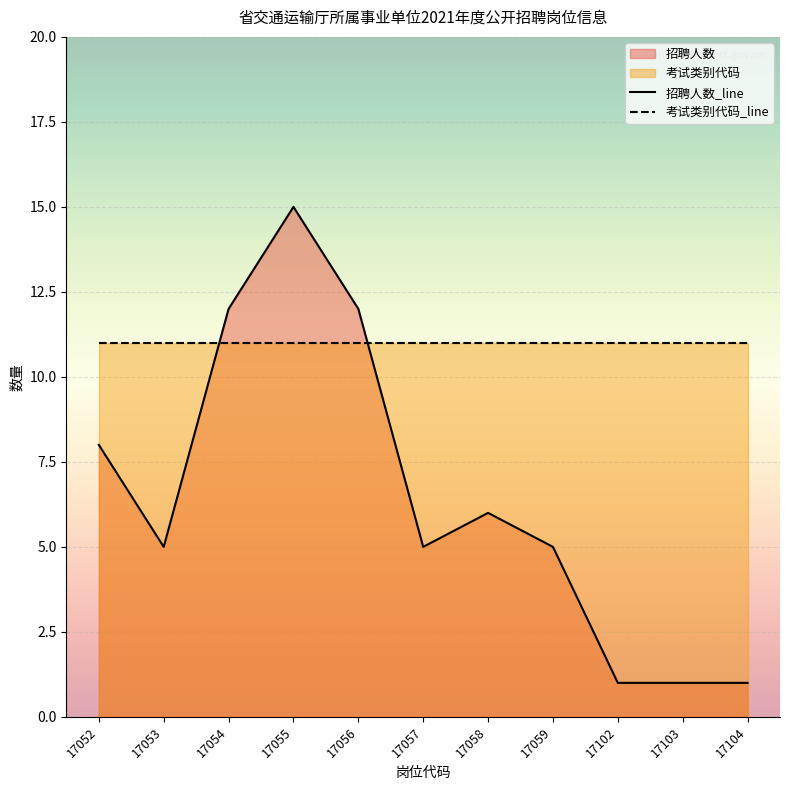

What is the value of the 10th point from the left?

1